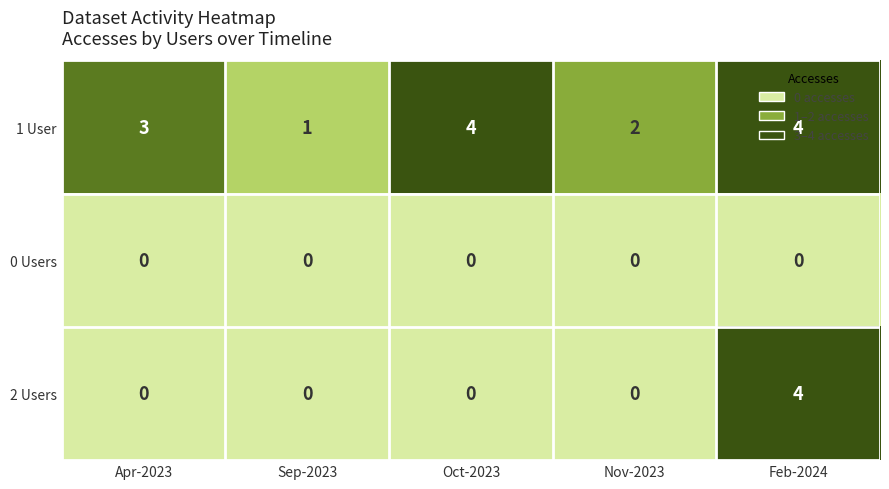

Count the number of categories in the chart.

5